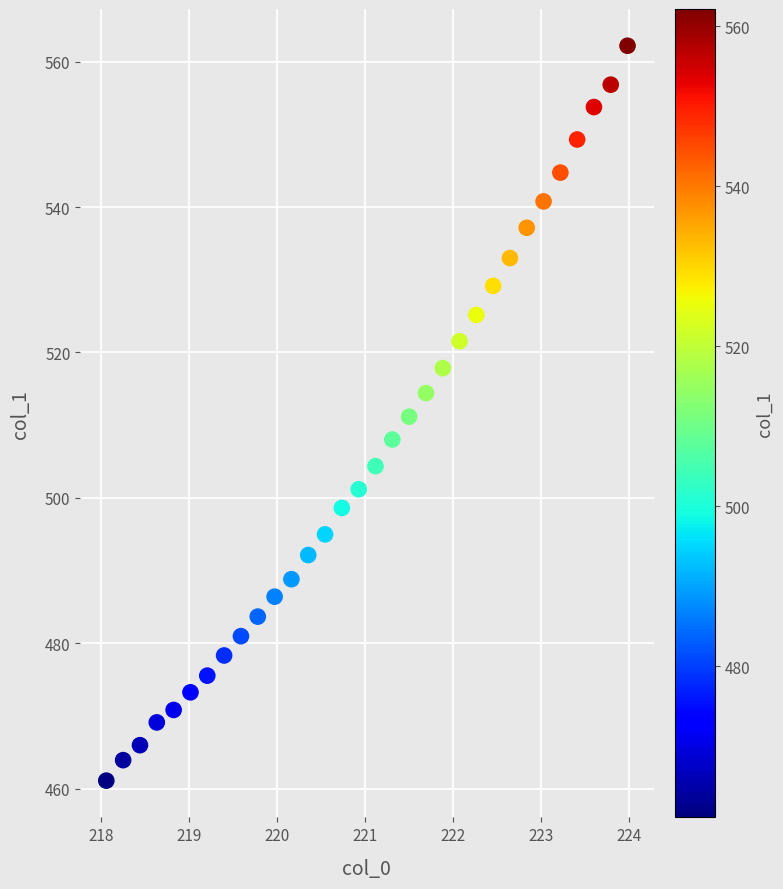

What is the range of X values (max minus min)?

5.9